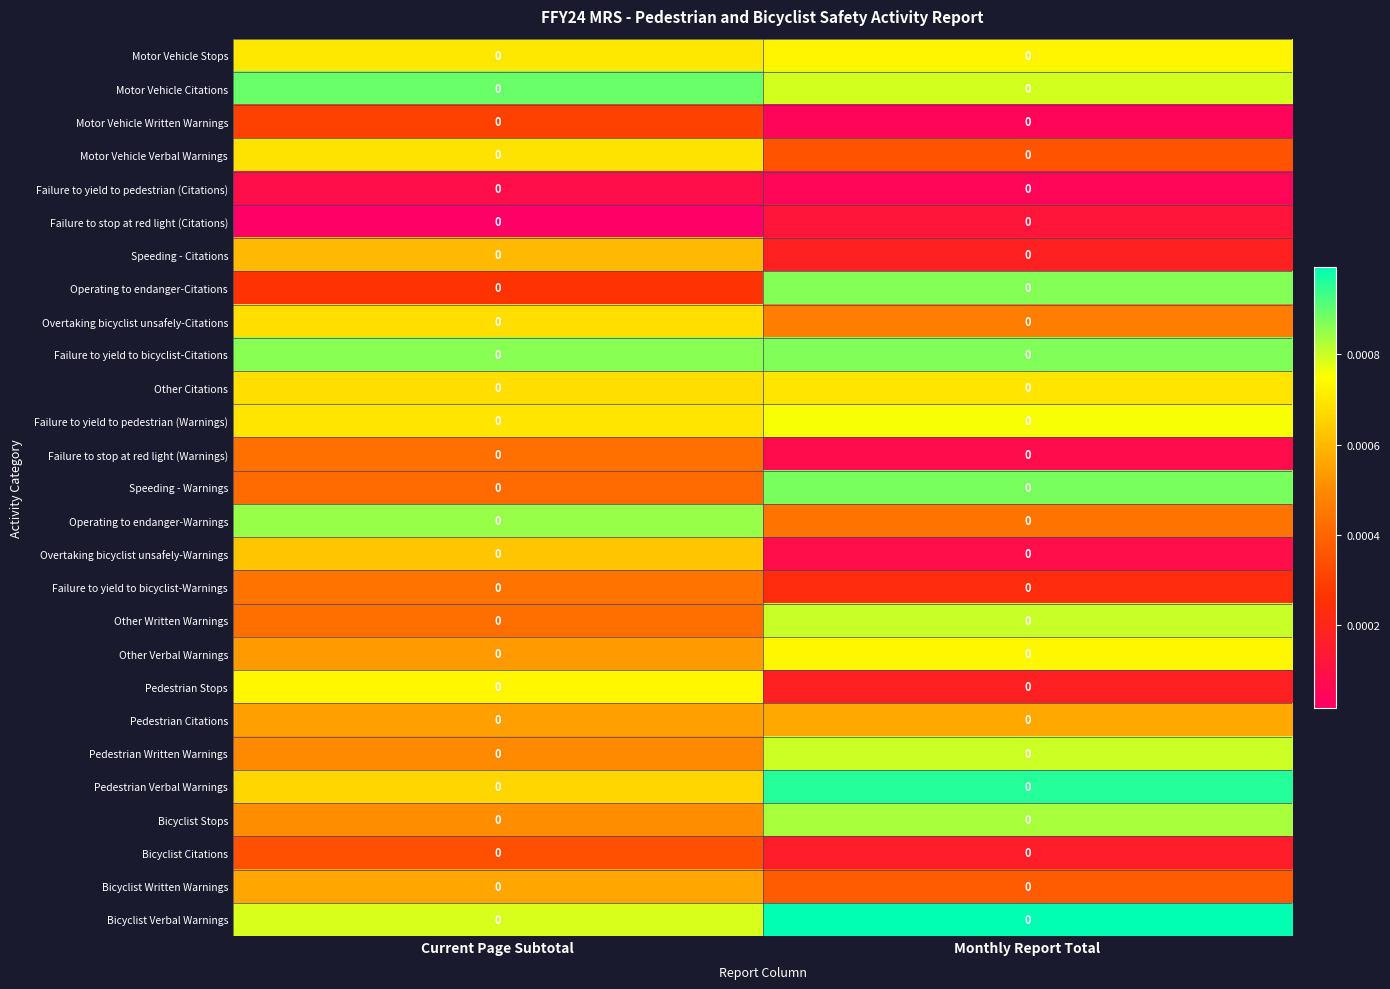

At which category does the chart reach its minimum across all series?

Current Page Subtotal